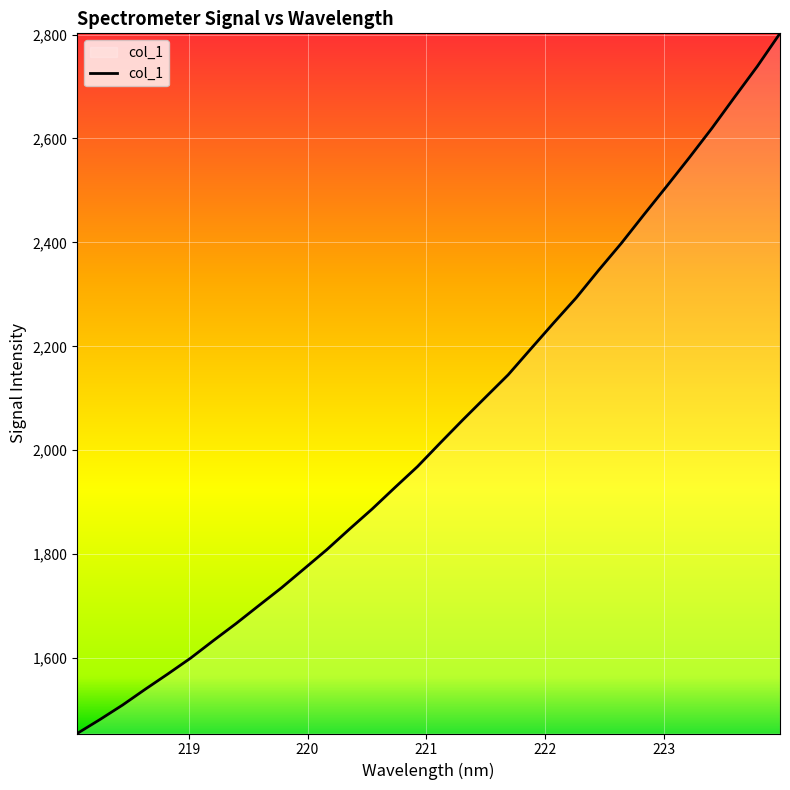

What is the difference between the maximum and minimum values?

1347.3